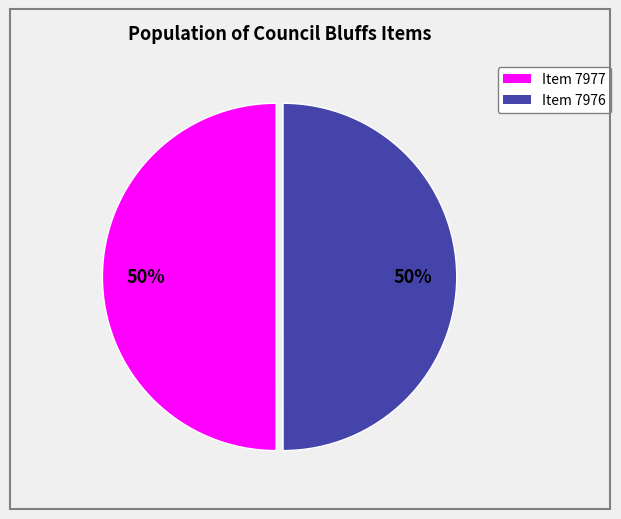

To the nearest percent, what is the average slice percentage?

50%